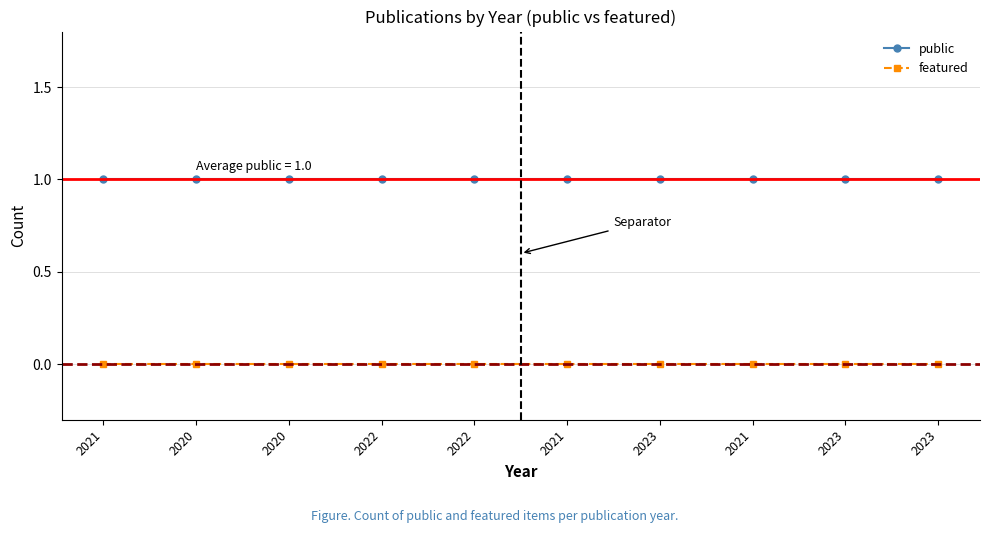

What is the sum of all public values?

10